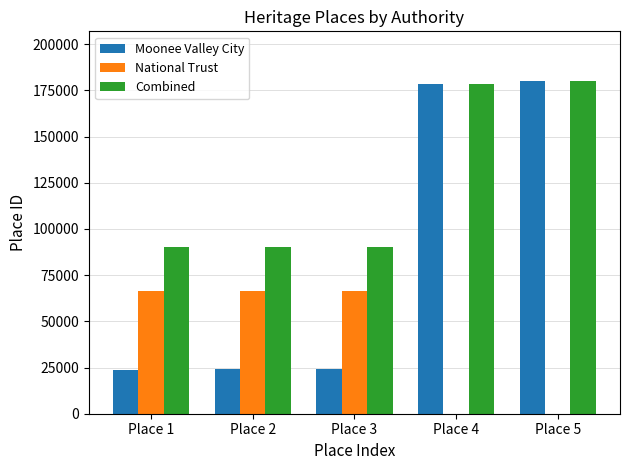

The value of Combined at Place 4 is 178383. True or false?

True